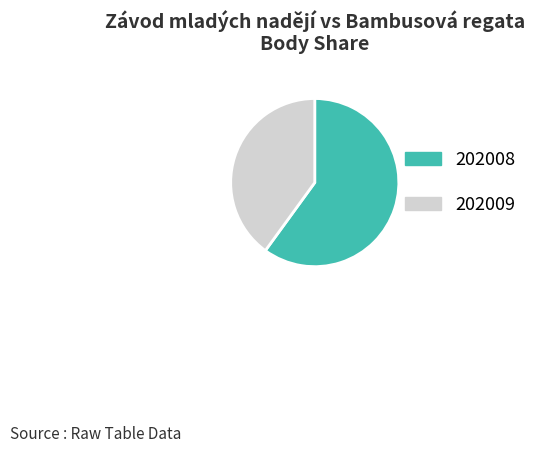

The 202009 slice represents 40% of the pie. True or false?

True